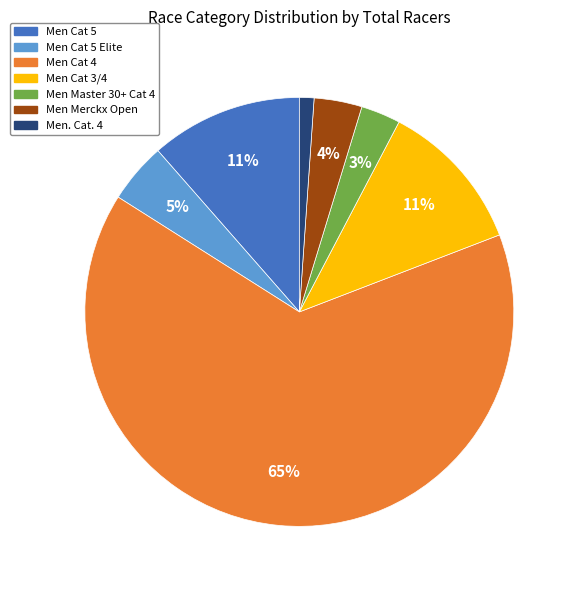

To the nearest percent, what is the difference between the largest and smallest slice percentages?

64%